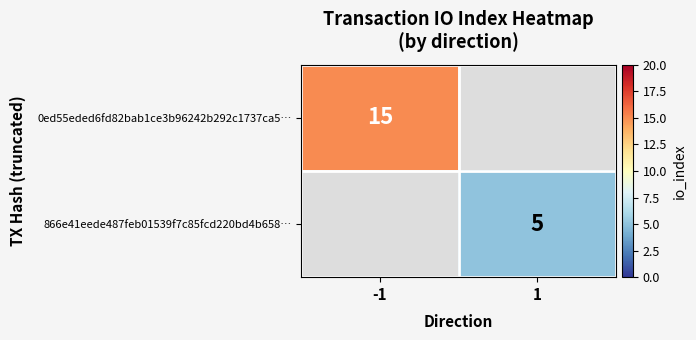

True or false: 866e41eede487feb01539f7c85fcd220bd4b658… has a value of 5 at 1.

True